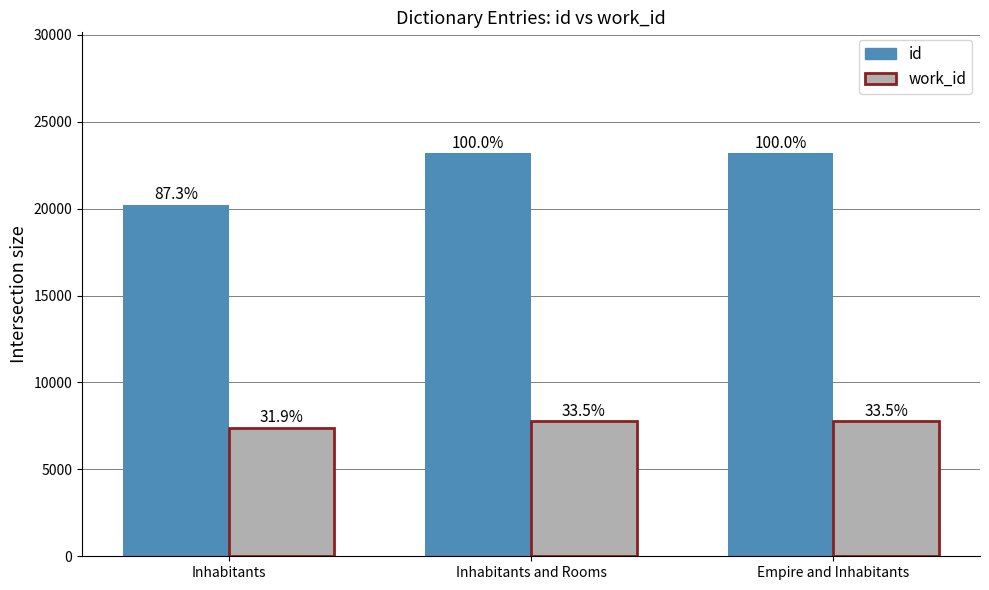

How many groups of bars are there?

3